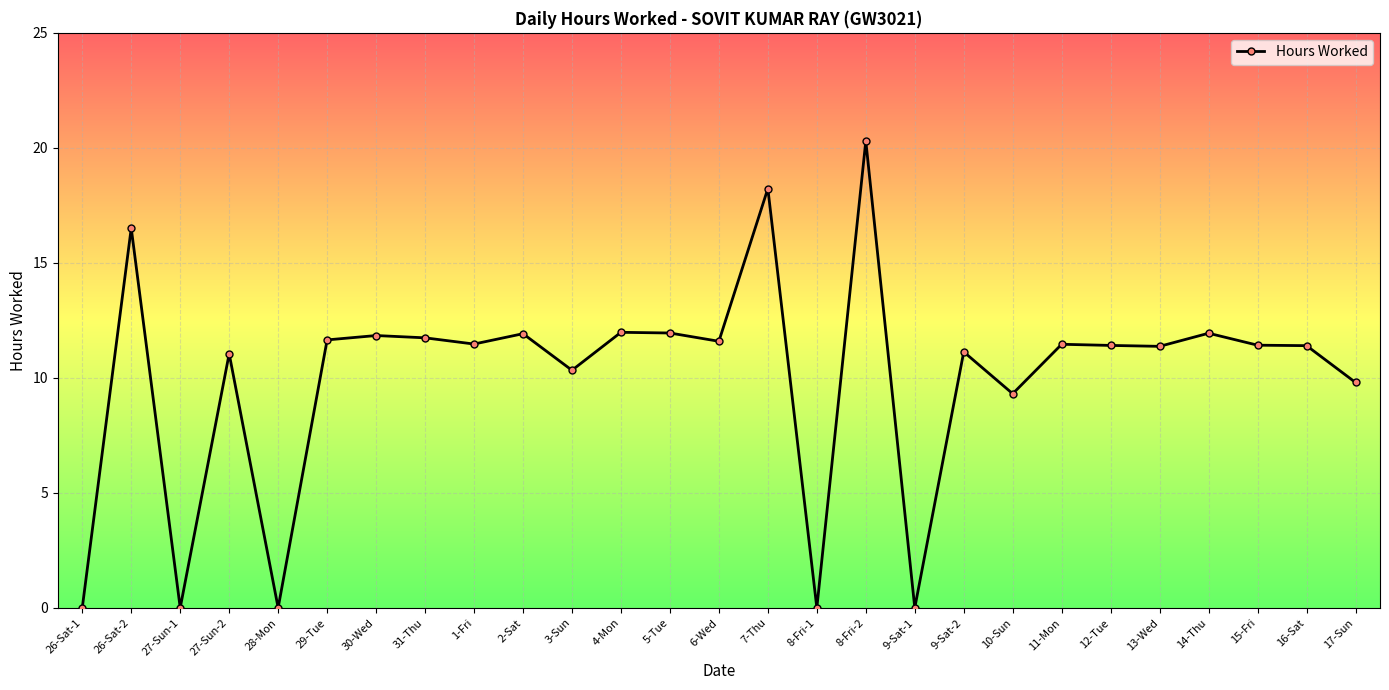

Where is the first local maximum?

26-Sat-2